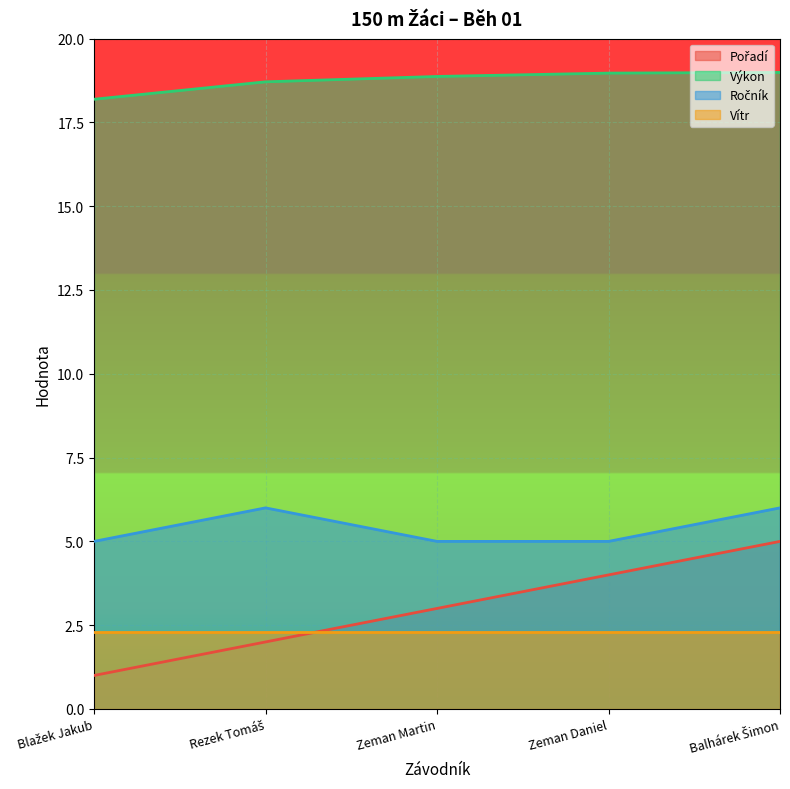

What is the value of the Ročník point at the 2nd from the left?

6.0